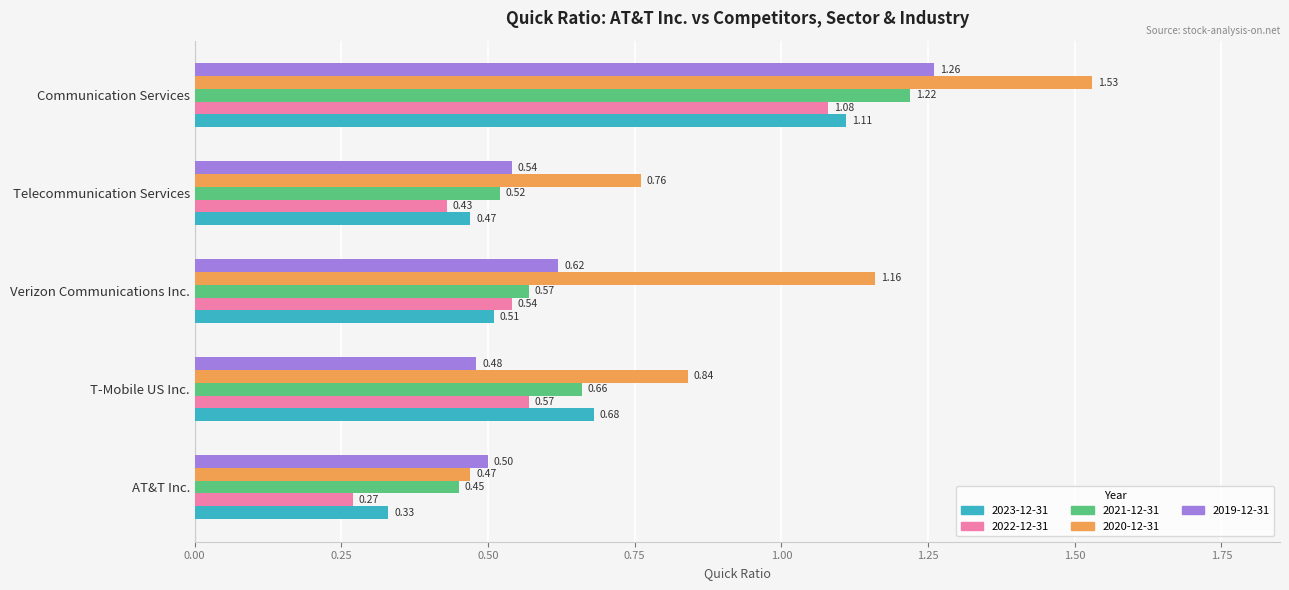

What is the total value across all series at T-Mobile US Inc.?

3.2